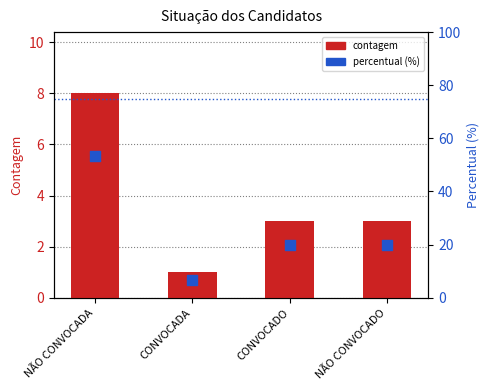

Which series has the largest total across all categories?

percentual (%)